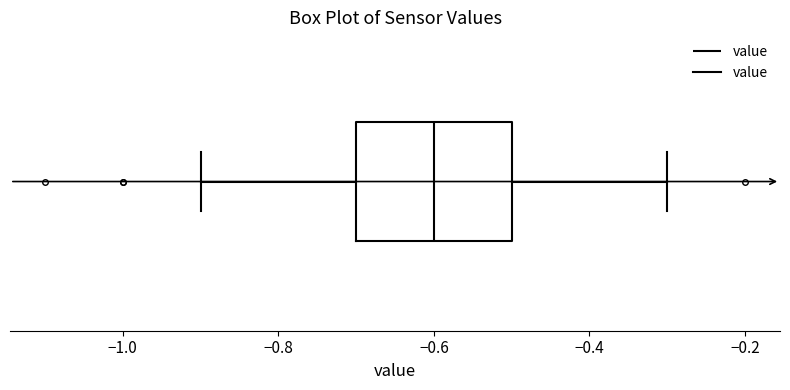

Read this box plot against the x-axis: the position of the median line, the range covered by the box, and the ends of both whiskers. The values are not printed on the chart, so give them approximately, as read against the axis.

median -0.6, box -0.7 to -0.5, whiskers -0.9 to -0.3